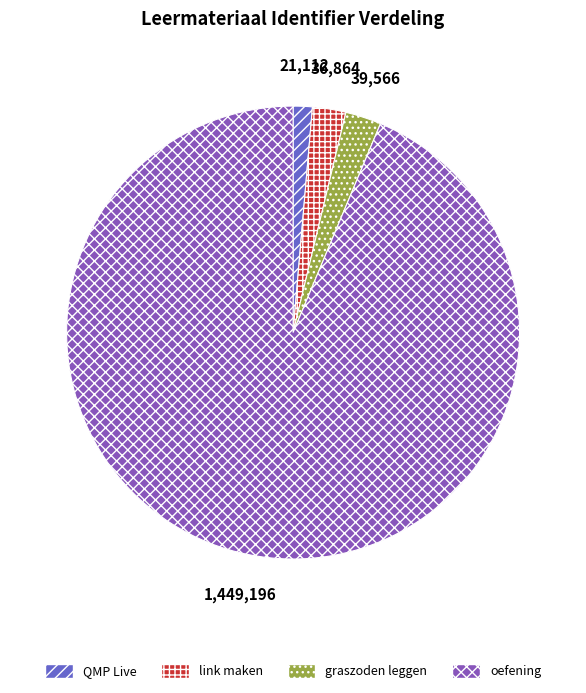

Between oefening and graszoden leggen, which is larger?

oefening